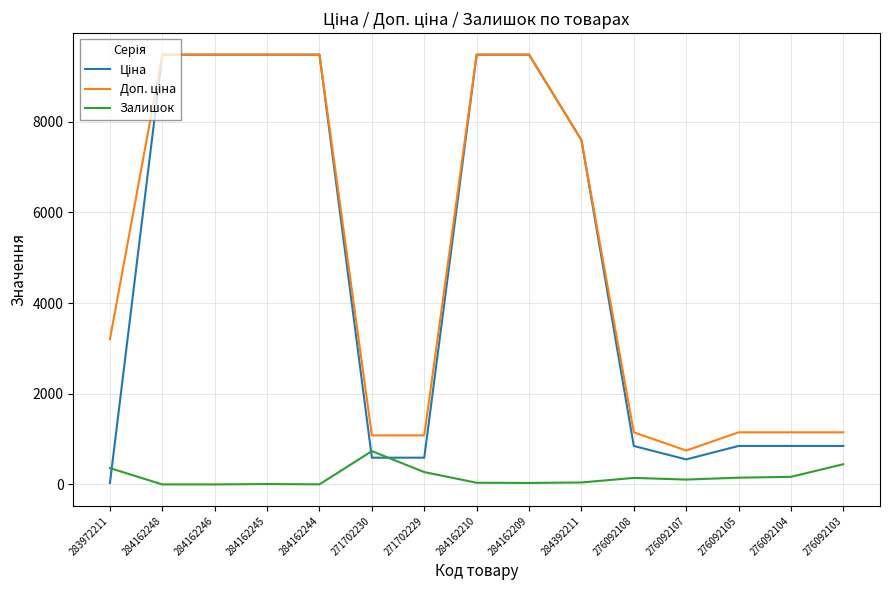

The Залишок series shows 0.0 at 284162248. True or false?

True